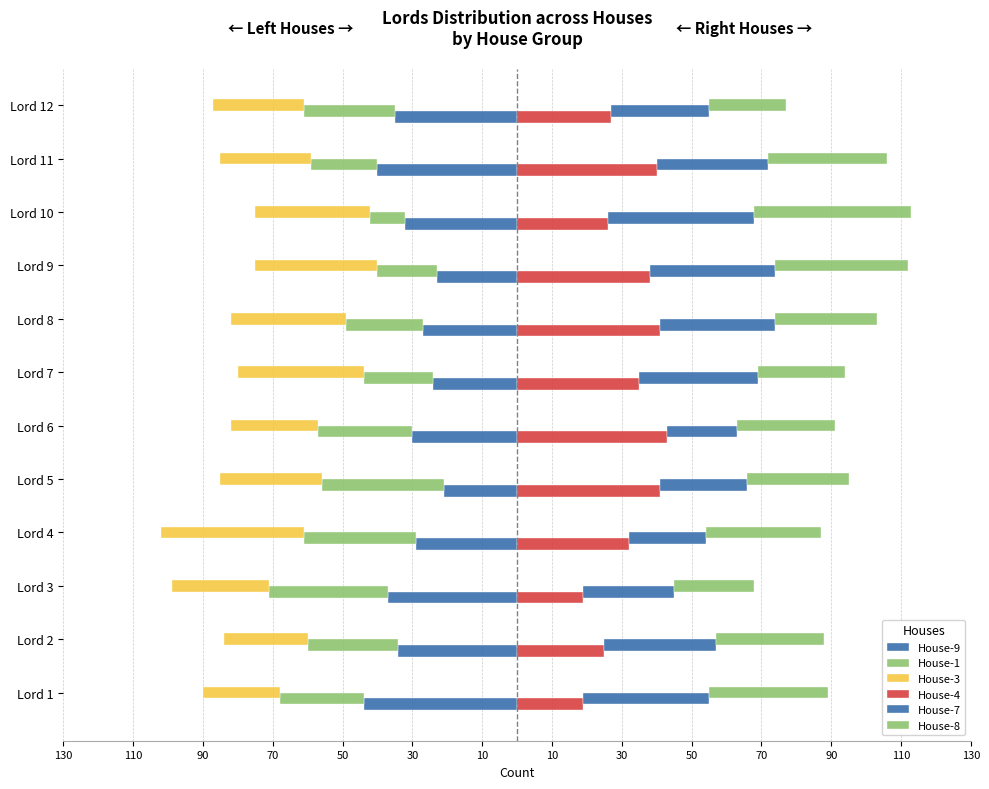

What is the greatest value displayed?

45